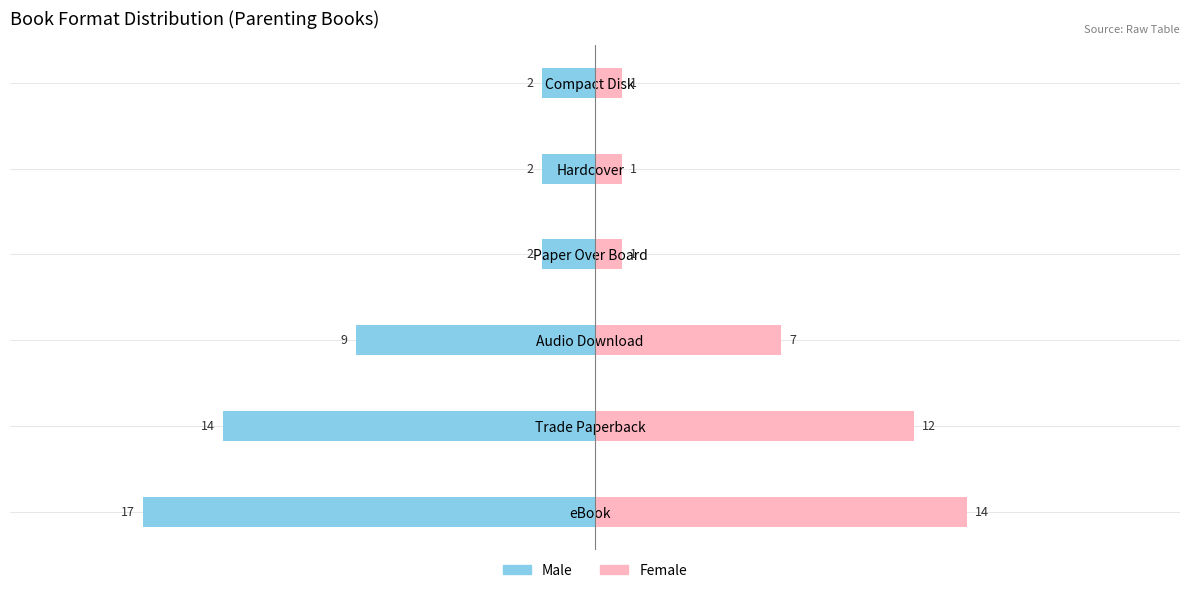

Is it true that Male equals -8 at Trade Paperback?

False